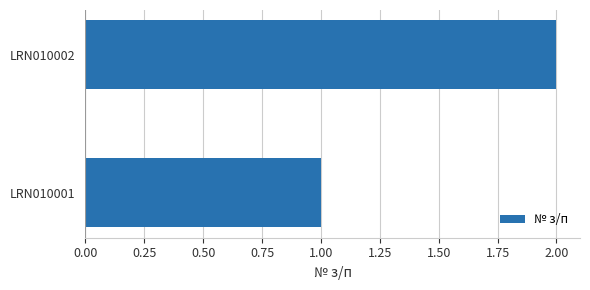

At which category does the chart reach its minimum across all series?

LRN010001